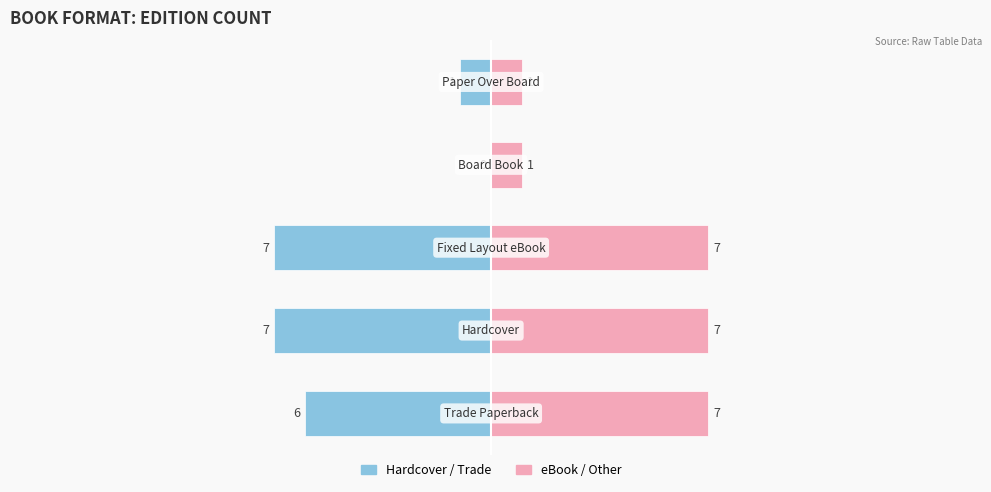

Which series changed the most between 1 and 2?

Hardcover / Trade